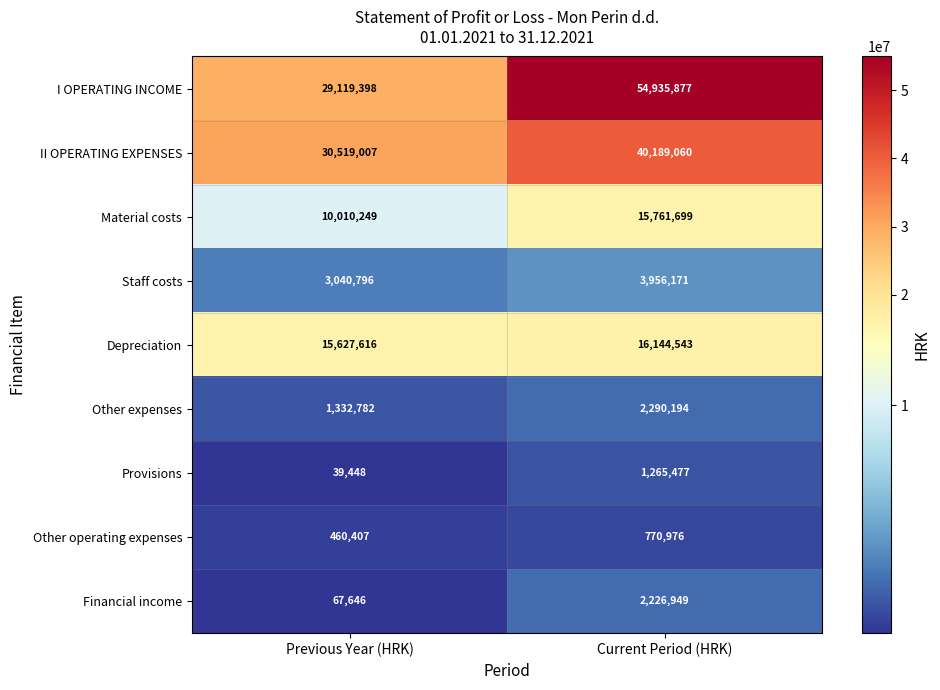

What is the difference between the Provisions values at Current Period (HRK) and Previous Year (HRK)?

1226029